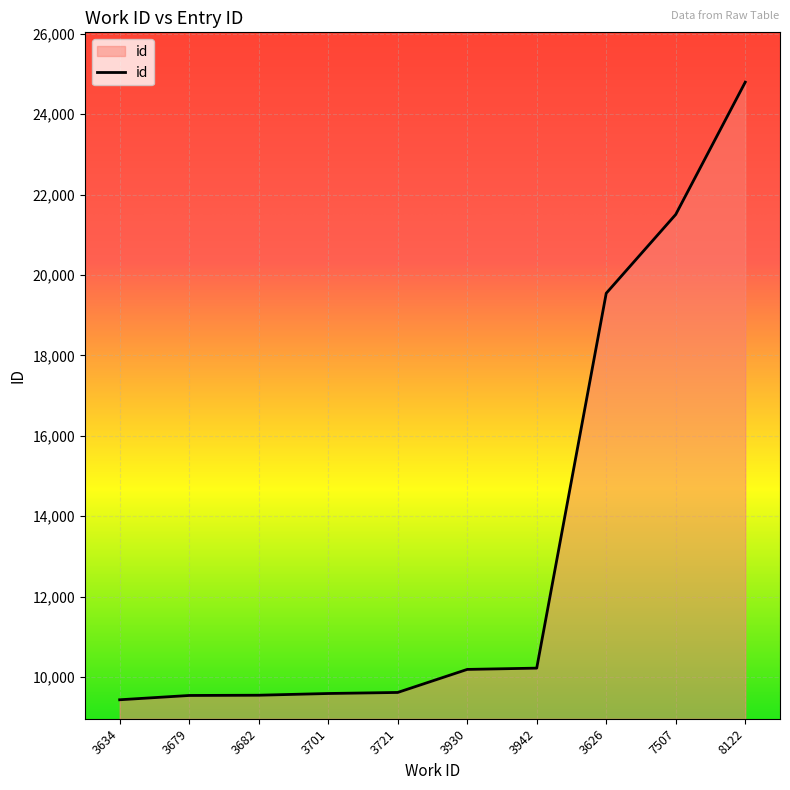

Between 3626 and 3679, which is larger?

3626